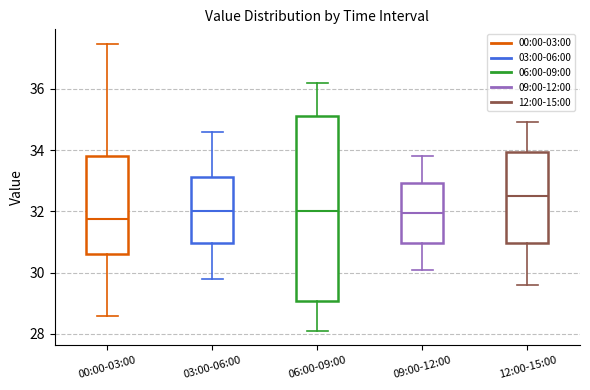

Where does the upper whisker of the box for 06:00-09:00 end on the y-axis? The values are not printed on the chart, so give them approximately, as read against the axis.

36.2